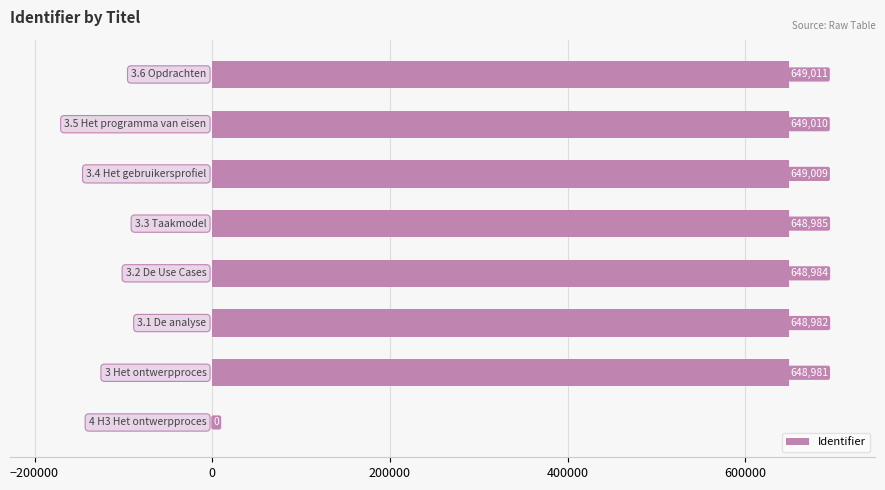

What is the greatest value displayed?

649011